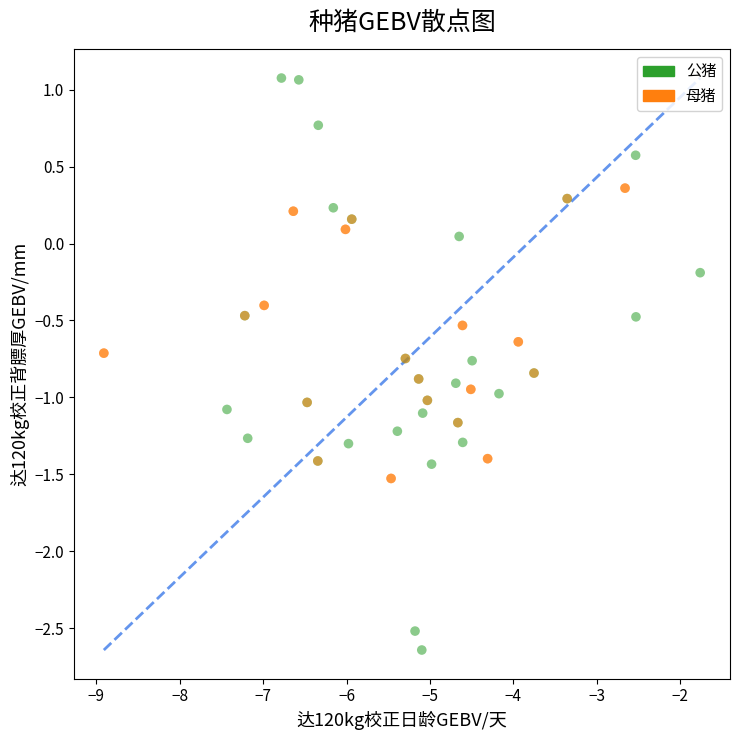

Which series contains the highest Y value?

公猪